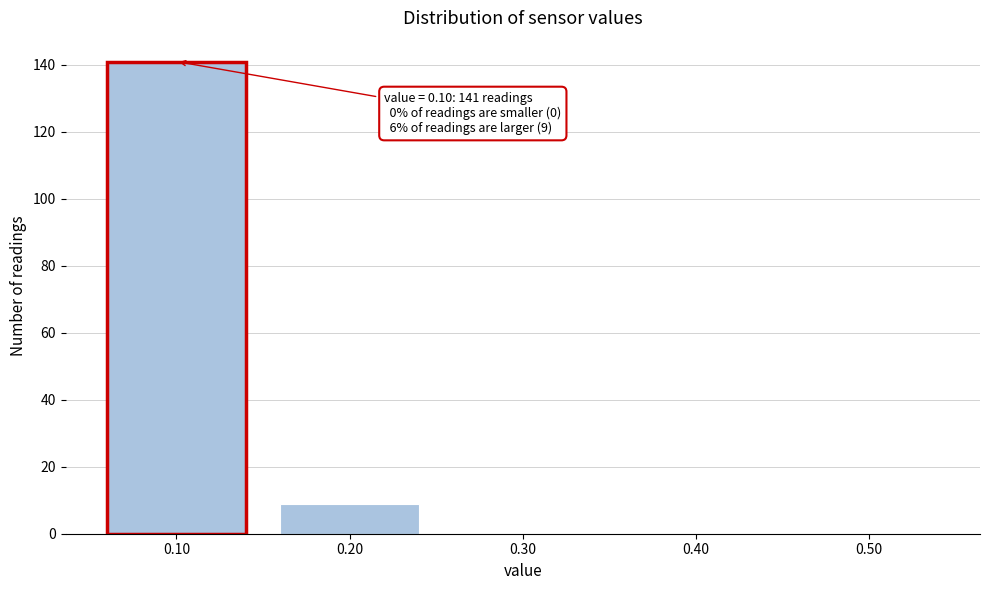

Reading left to right, list all the values displayed in this chart.

0.10=141	0.20=9	0.30=0	0.40=0	0.50=0